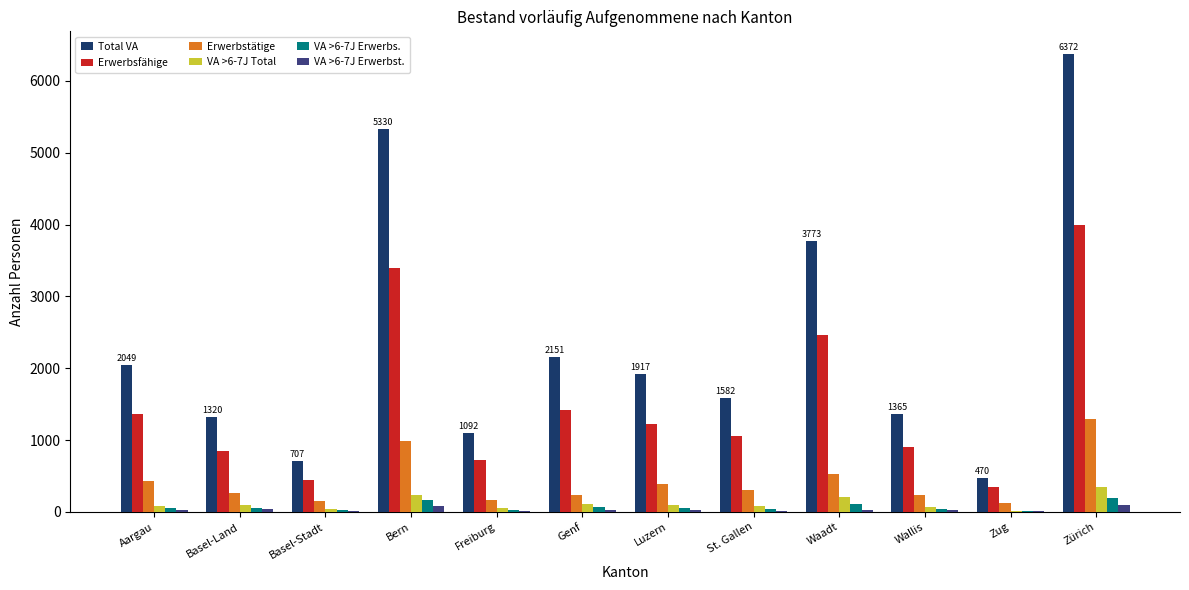

Which category has the highest value across all series?

Zürich